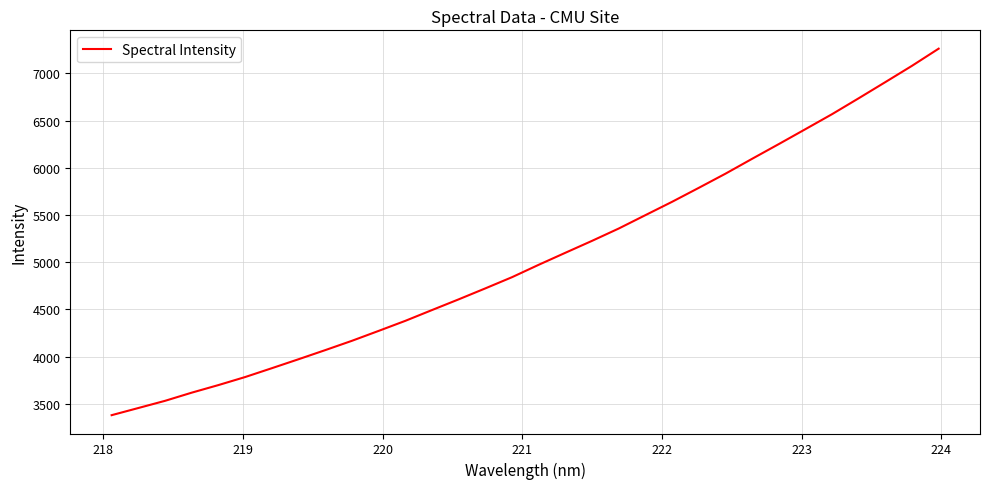

What is the maximum value shown in the chart?

7261.2